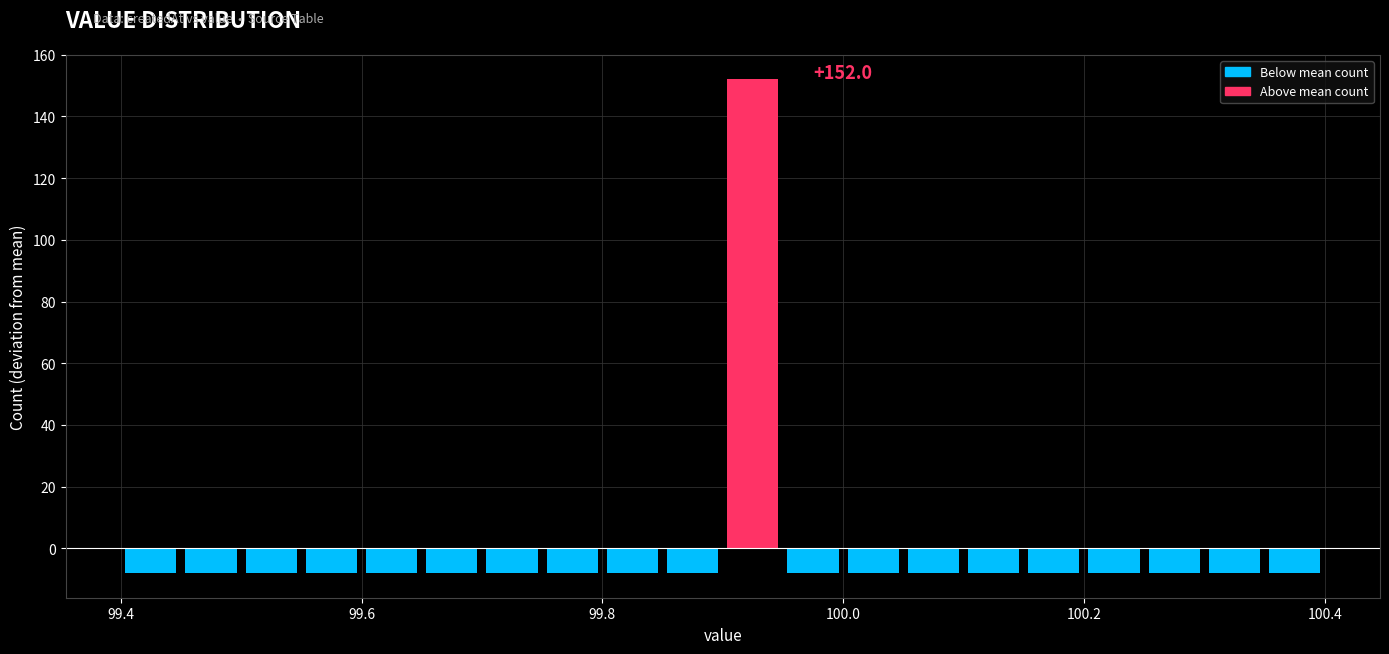

Around what value on the x-axis is the tallest bar? Give the approximate position of its centre, as read against the axis.

99.92